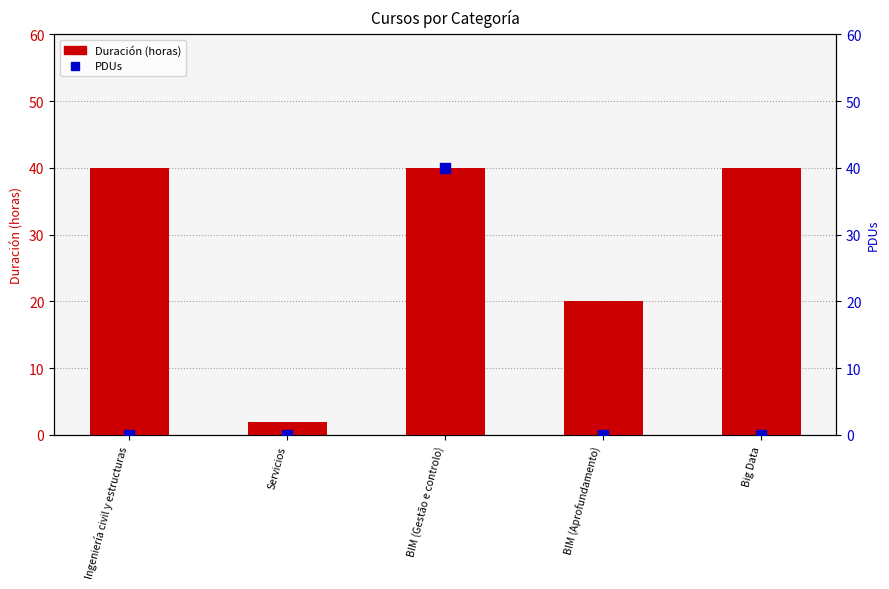

Which series reaches the minimum Y coordinate?

PDUs